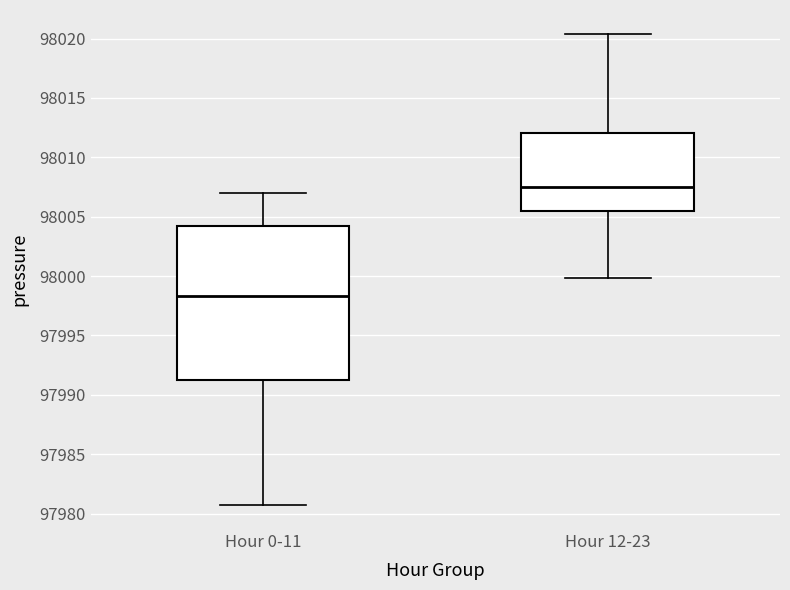

Which box has the lowest median line?

Hour 0-11